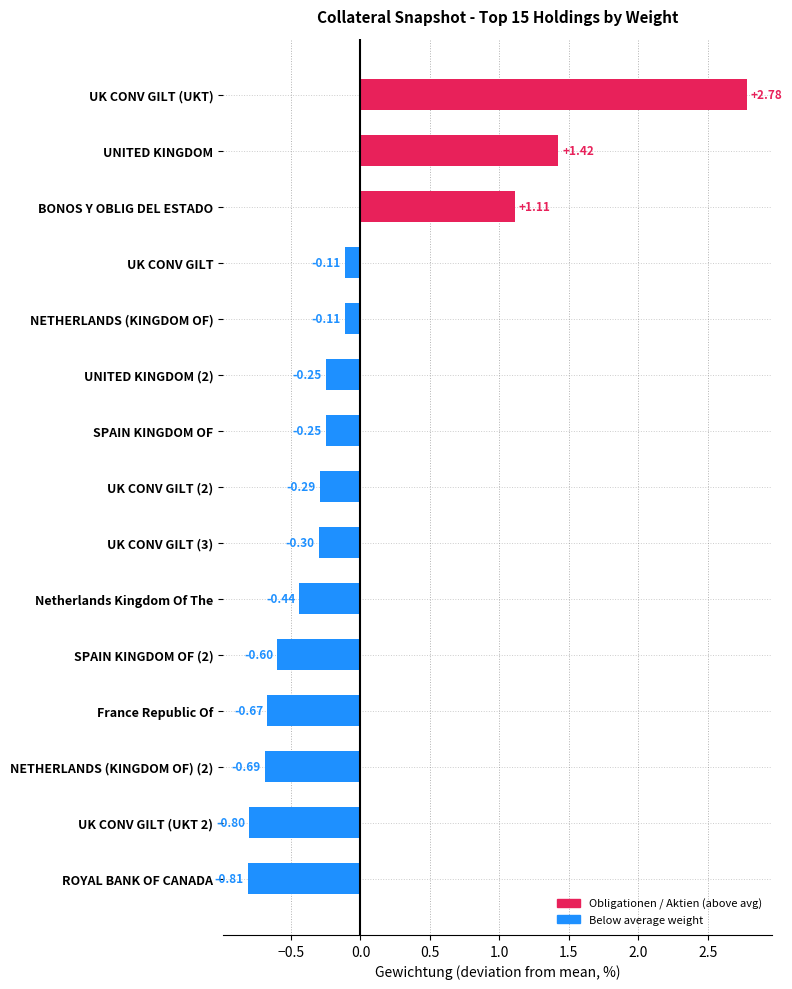

What is the difference between the maximum and minimum values?

3.6